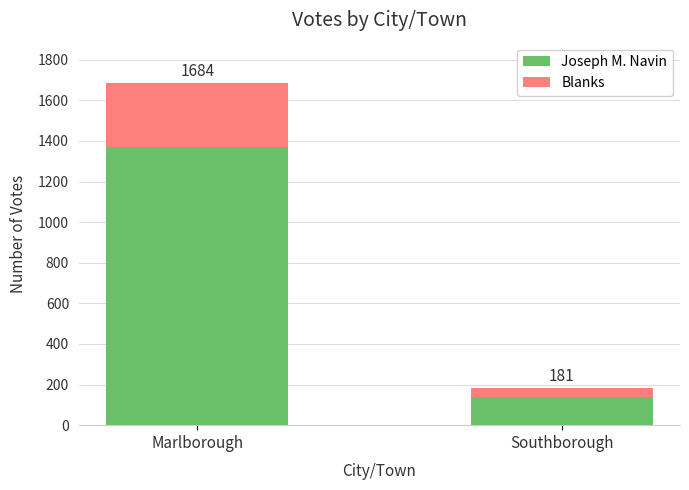

What is the maximum value for Joseph M. Navin?

1370